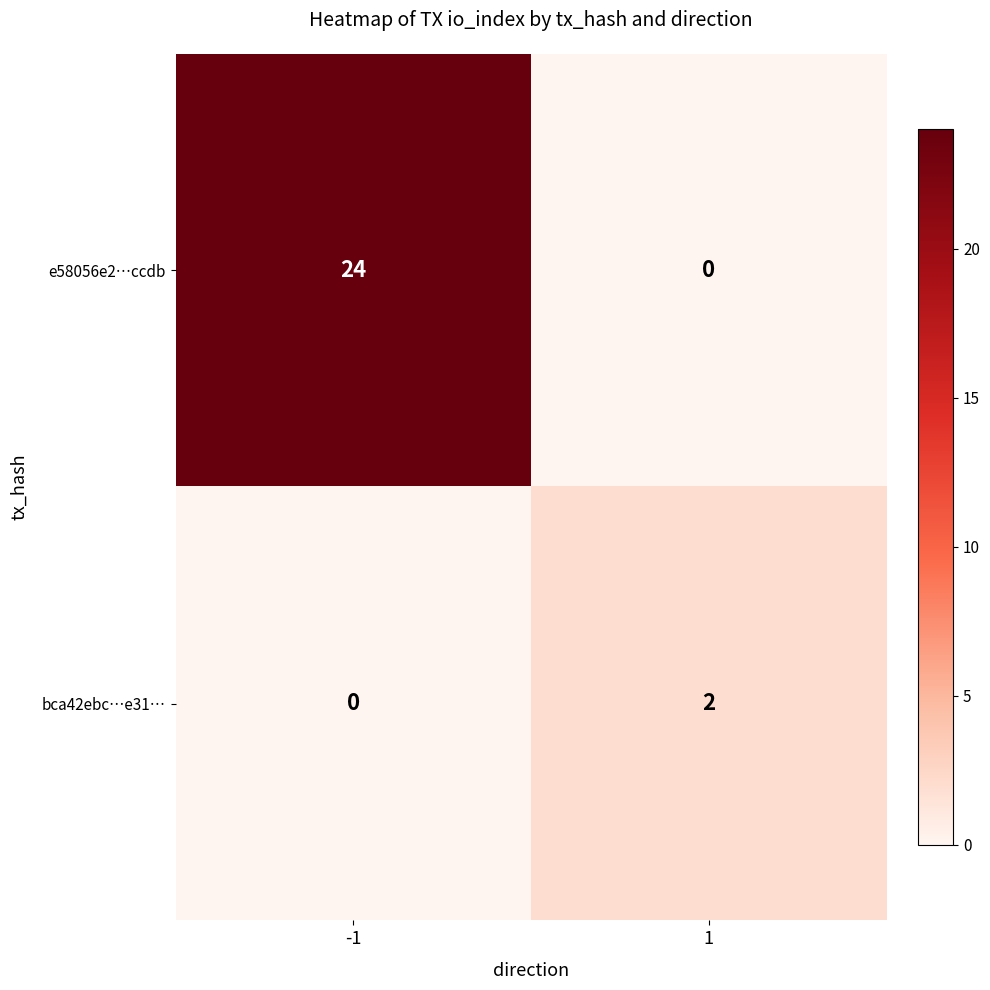

What is the sum of the e58056e2…ccdb values at 1 and -1?

24